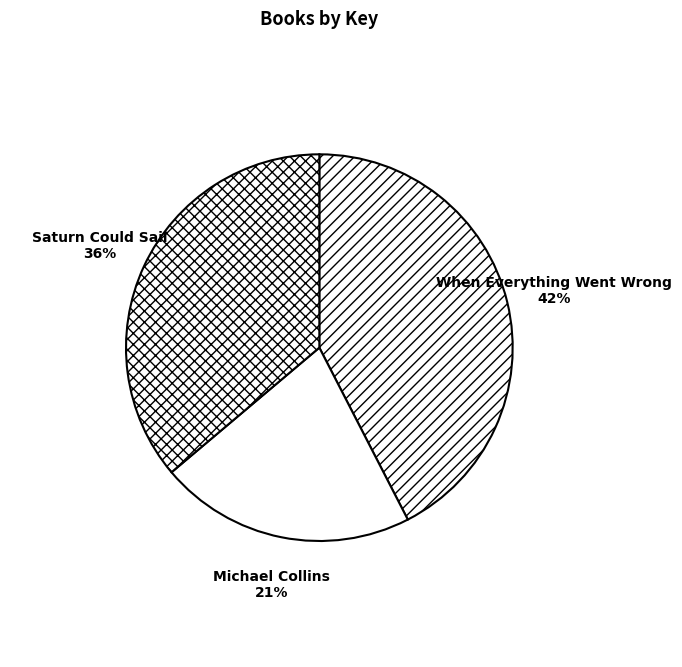

Between Saturn Could Sail and When Everything Went Wrong, which is larger?

When Everything Went Wrong